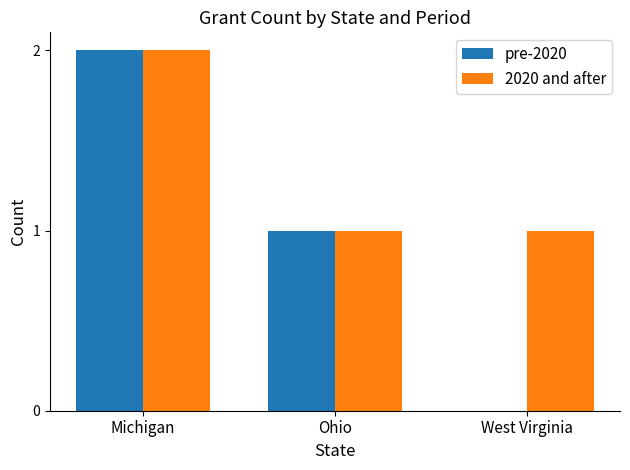

Which series changed the most between Ohio and West Virginia?

pre-2020